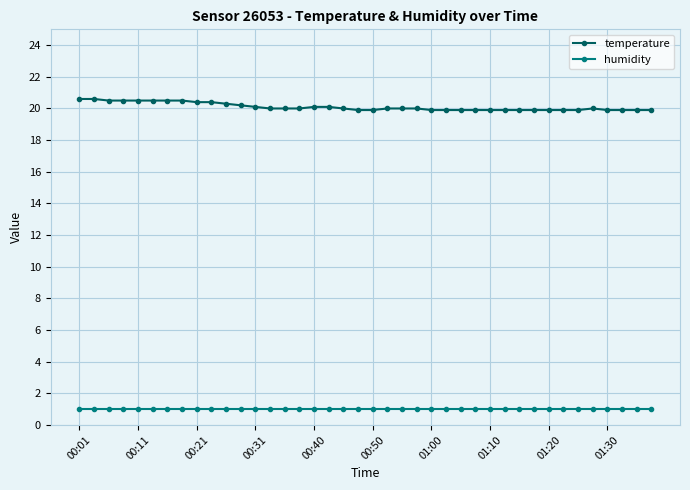

What is the maximum value shown in the chart?

20.6